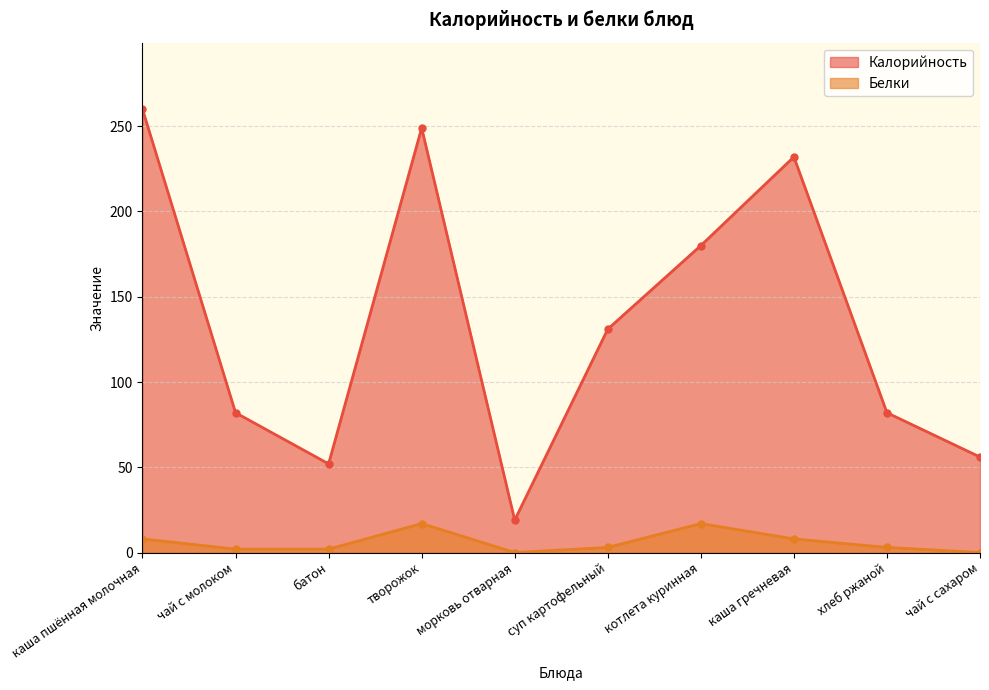

What is the highest value of the Калорийность series?

260